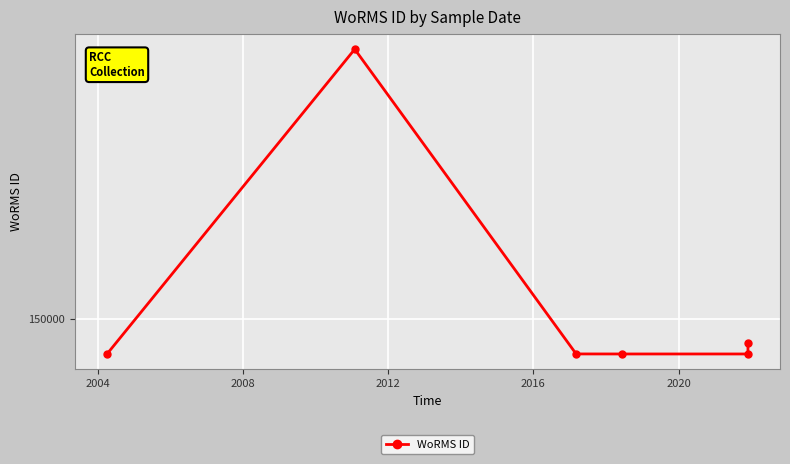

True or false: the data shows 67560 at 2016.

False